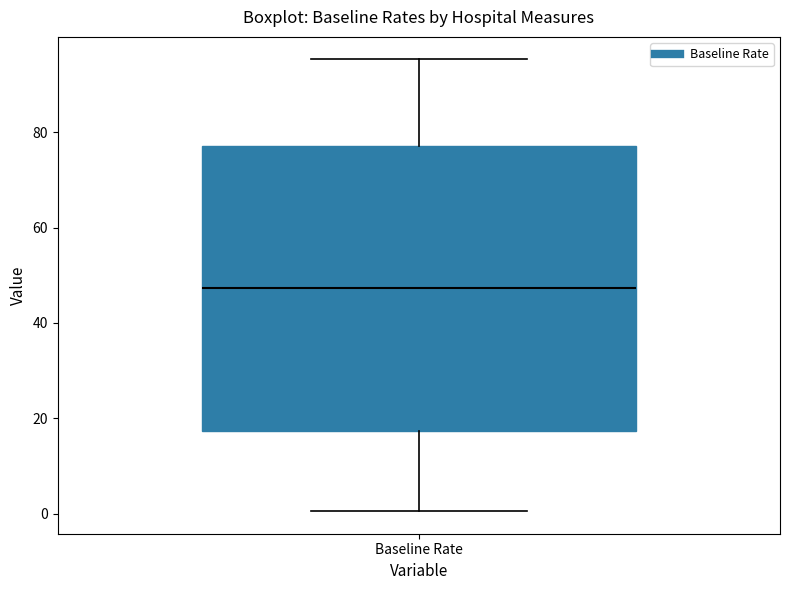

Read this box plot against the y-axis: the position of the median line, the range covered by the box, and the ends of both whiskers. The values are not printed on the chart, so give them approximately, as read against the axis.

median 48, box 18 to 78, whiskers 0 to 96